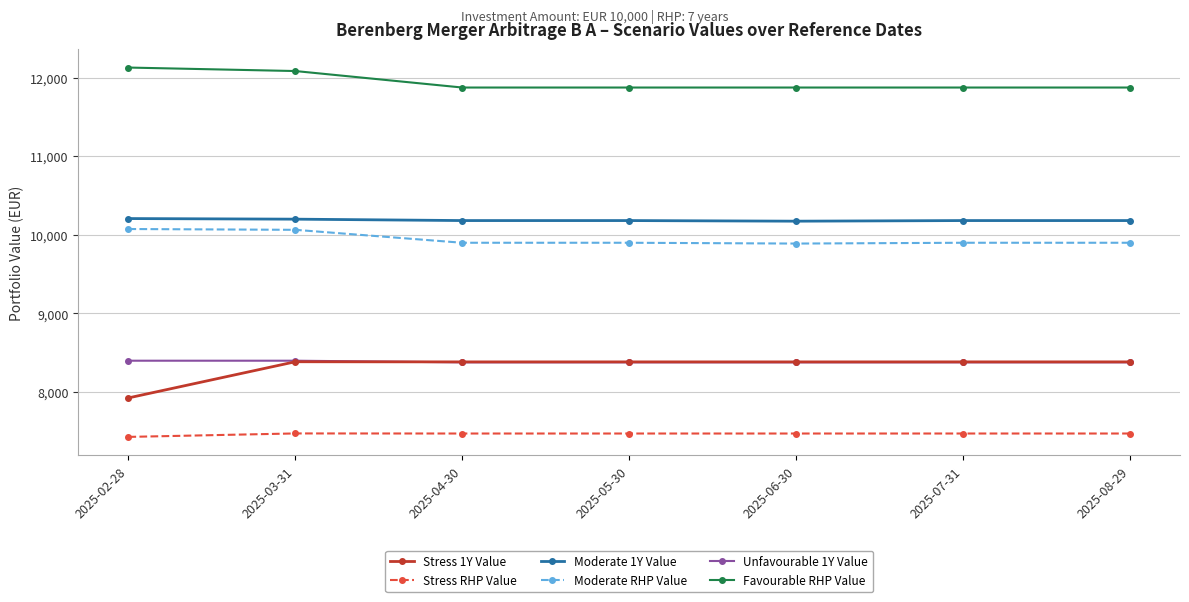

What is the spread (max minus min) of values at 2025-03-31?

4609.6